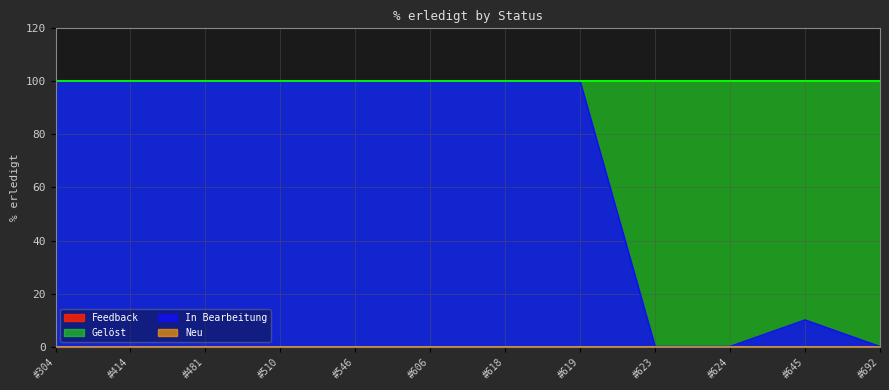

Reading left to right, list all the values displayed in this chart.

Feedback: #304=0	#414=0	#481=0	#510=0	#546=0	#606=0	#618=0	#619=0	#623=0	#624=0	#645=0	#692=0
Gelöst: #304=100	#414=100	#481=100	#510=100	#546=100	#606=100	#618=100	#619=100	#623=100	#624=100	#645=100	#692=100
In Bearbeitung: #304=100	#414=100	#481=100	#510=100	#546=100	#606=100	#618=100	#619=100	#623=0	#624=0	#645=10	#692=0
Neu: #304=0	#414=0	#481=0	#510=0	#546=0	#606=0	#618=0	#619=0	#623=0	#624=0	#645=0	#692=0